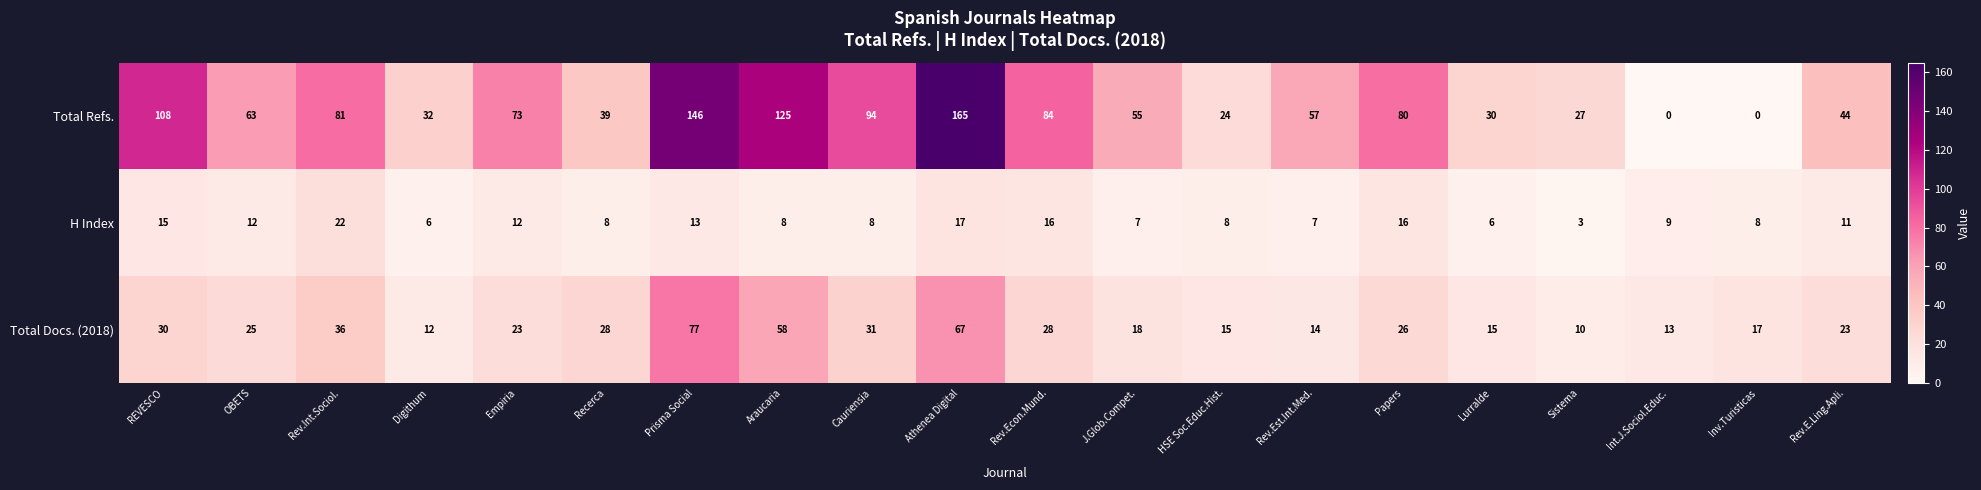

At which category is the sum across all series the highest?

Athenea Digital